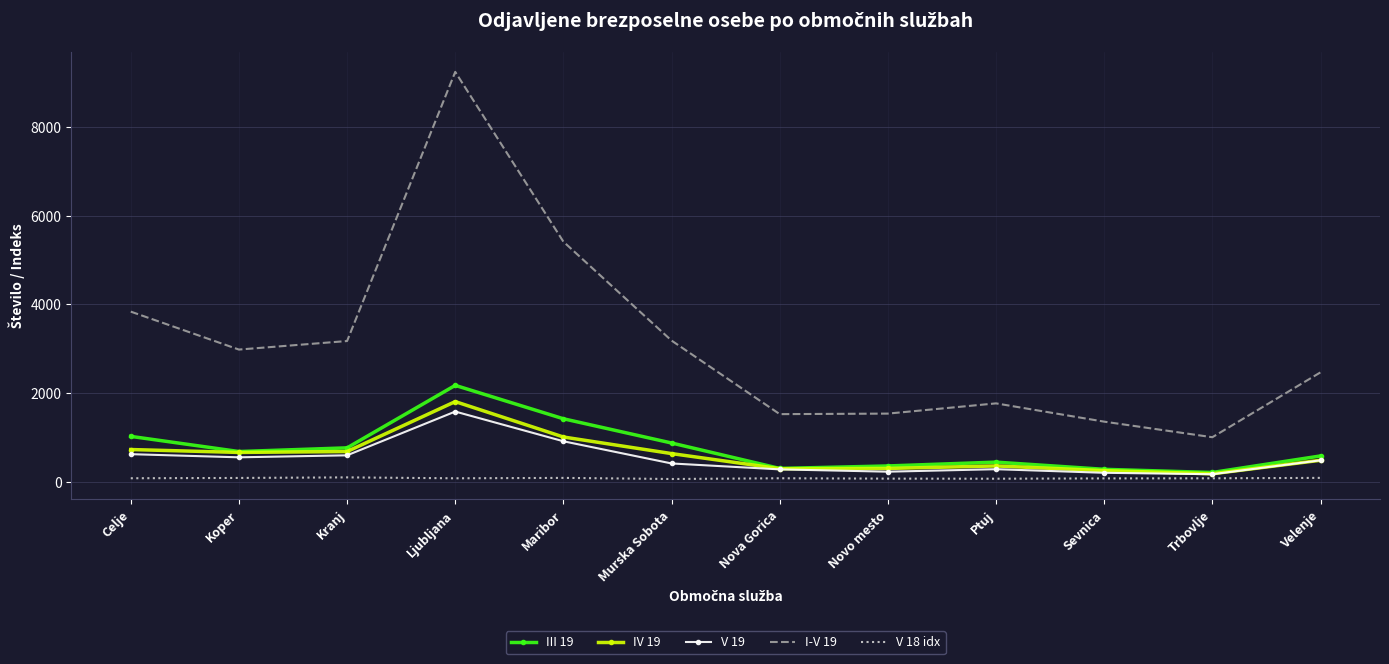

True or false: III 19 and I-V 19 cross at least once.

False